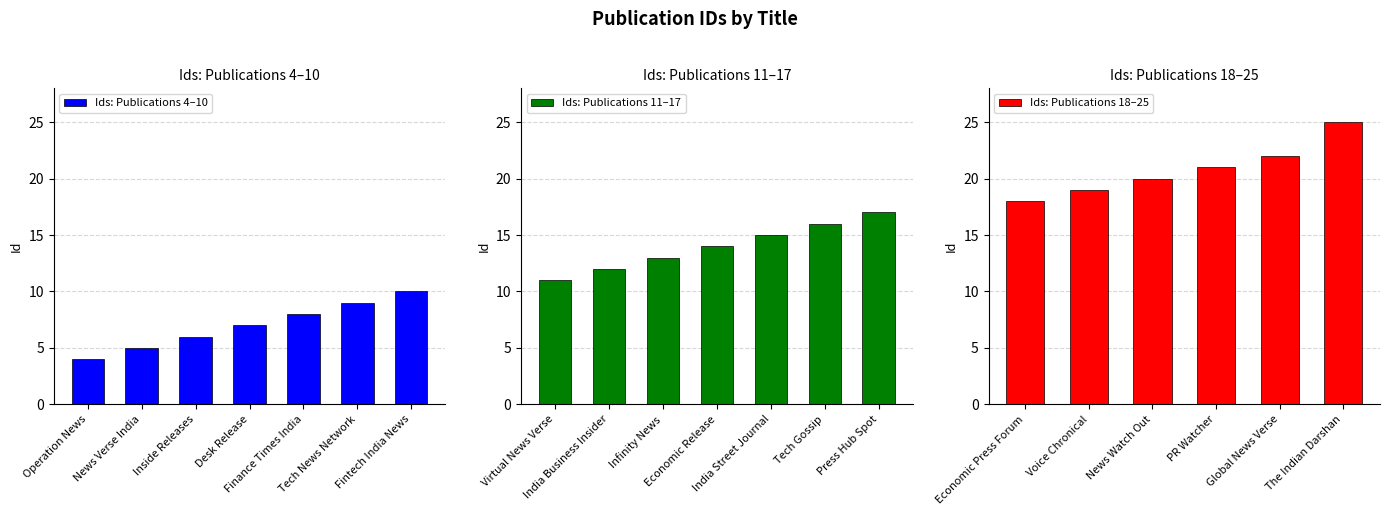

How many values are below 14?

10